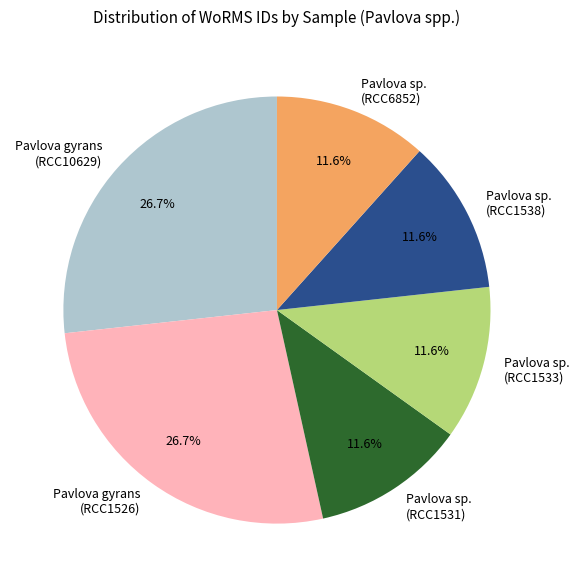

Is it true that Pavlova gyrans (RCC1526) is 27% of the pie?

True